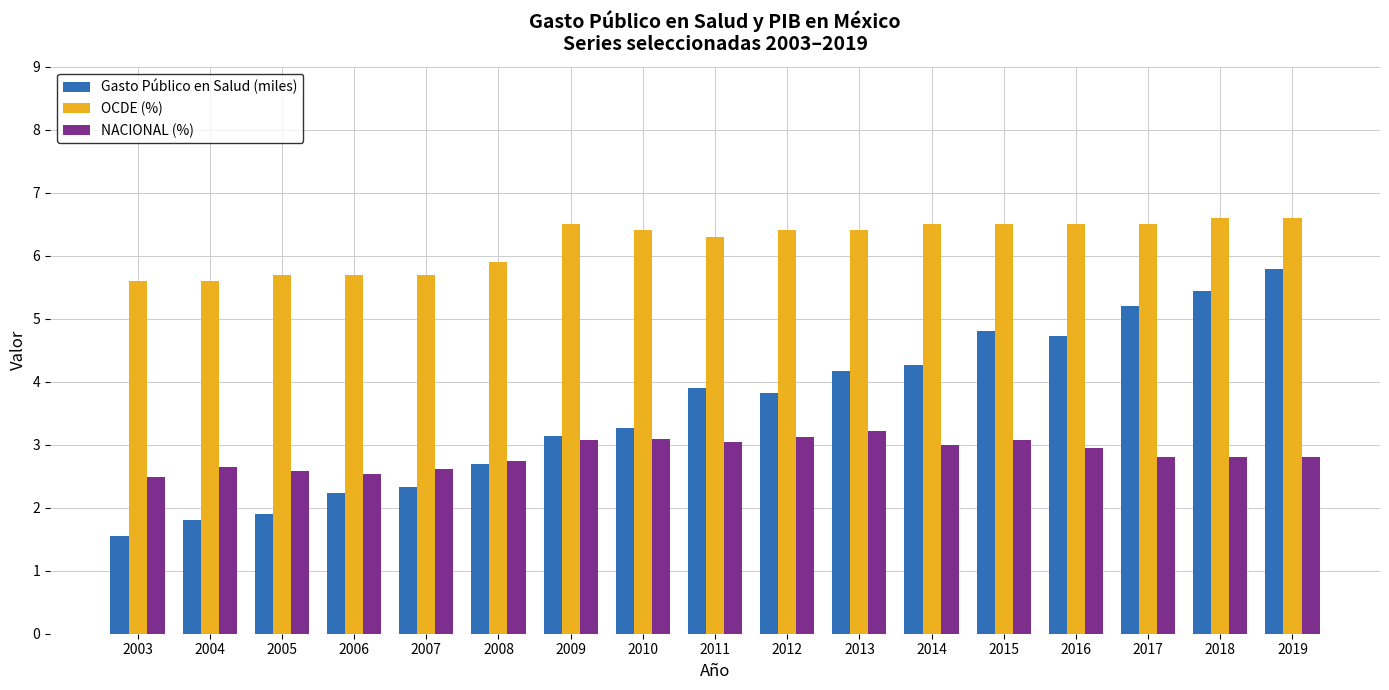

Reading right to left, list all the values displayed in this chart.

Gasto Público en Salud (miles): 5.8	5.4	5.2	4.7	4.8	4.3	4.2	3.8	3.9	3.3	3.1	2.7	2.3	2.2	1.9	1.8	1.6
OCDE (%): 6.6	6.6	6.5	6.5	6.5	6.5	6.4	6.4	6.3	6.4	6.5	5.9	5.7	5.7	5.7	5.6	5.6
NACIONAL (%): 2.8	2.8	2.8	2.9	3.1	3.0	3.2	3.1	3.0	3.1	3.1	2.7	2.6	2.5	2.6	2.6	2.5